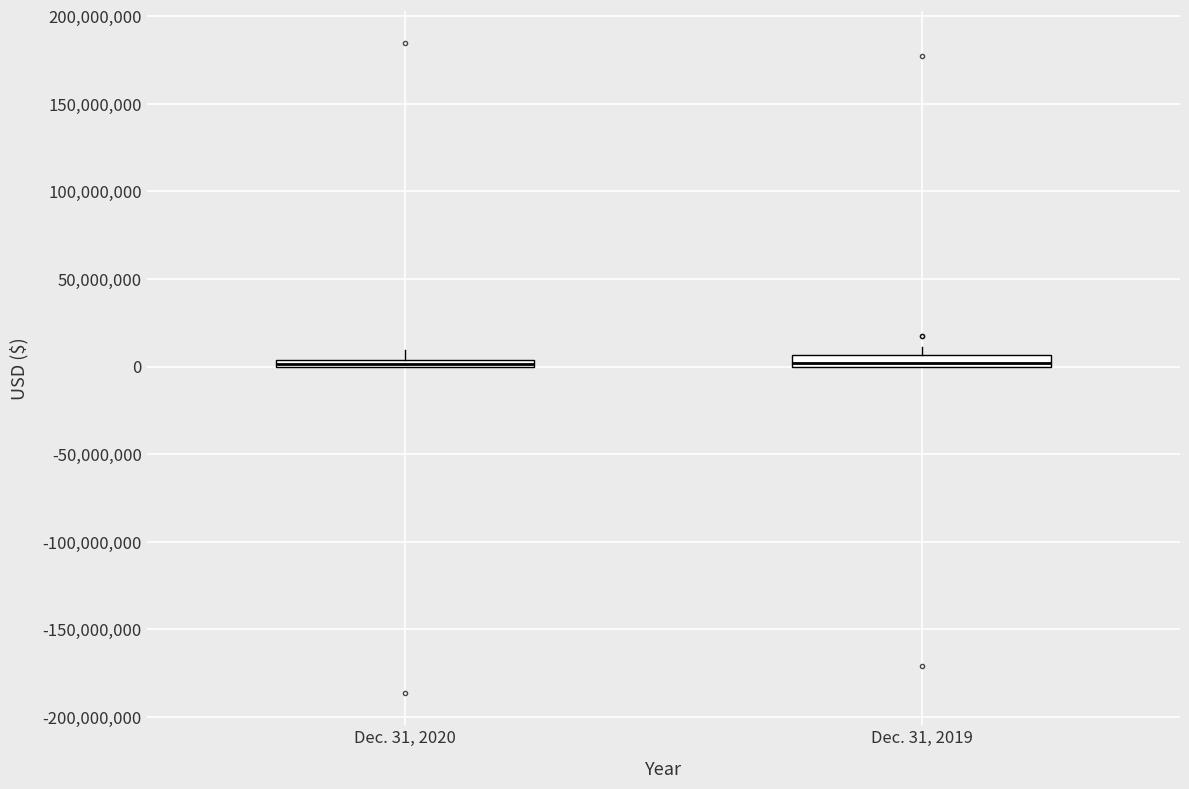

Where is the lower edge of the box for Dec. 31, 2020 on the y-axis? The values are not printed on the chart, so give them approximately, as read against the axis.

0